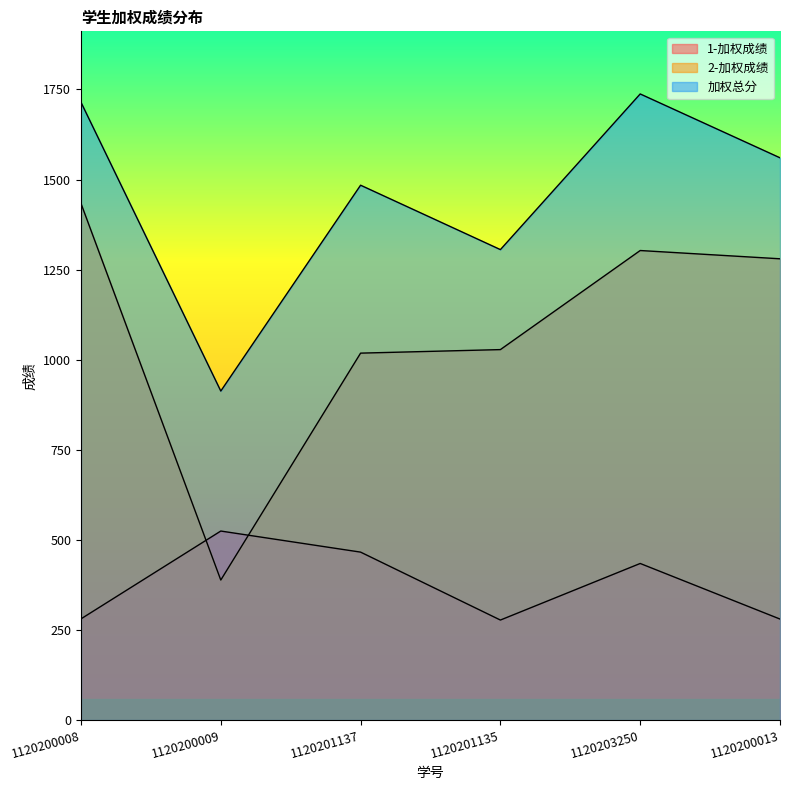

What is the difference between the highest and lowest values at 1120200008?

1433.6